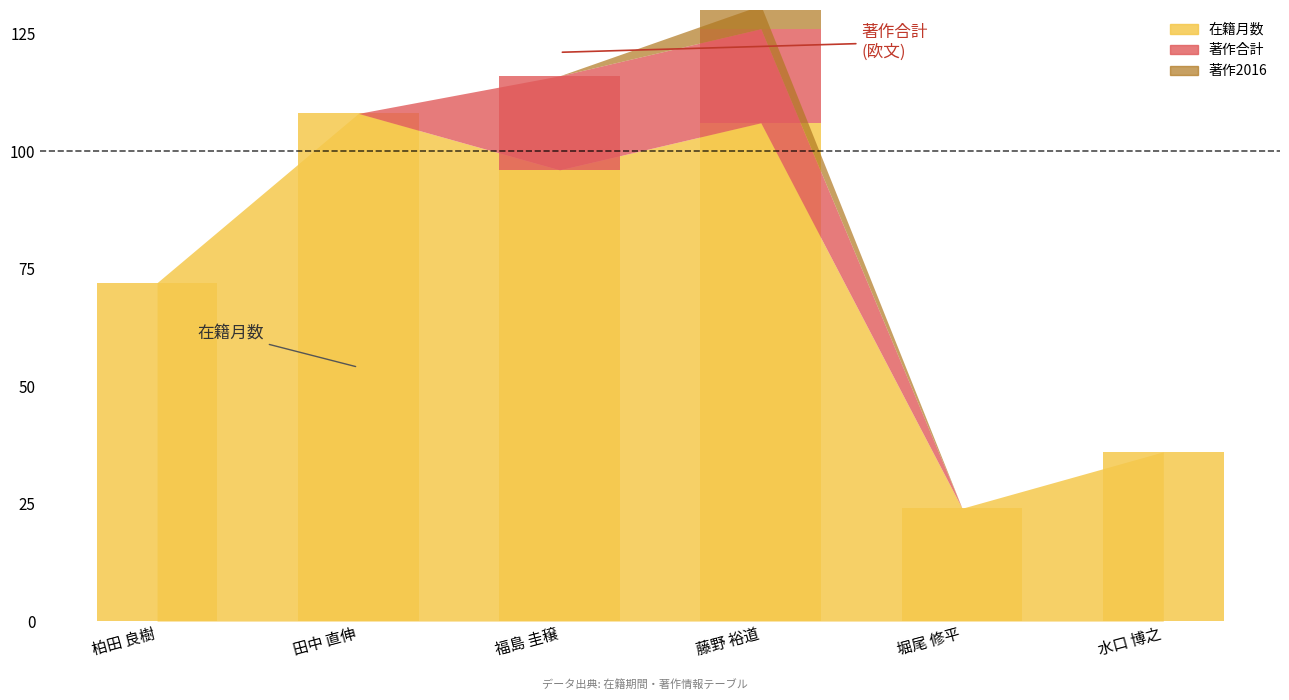

What is the label of the 4th bar from the right?

福島 圭穣